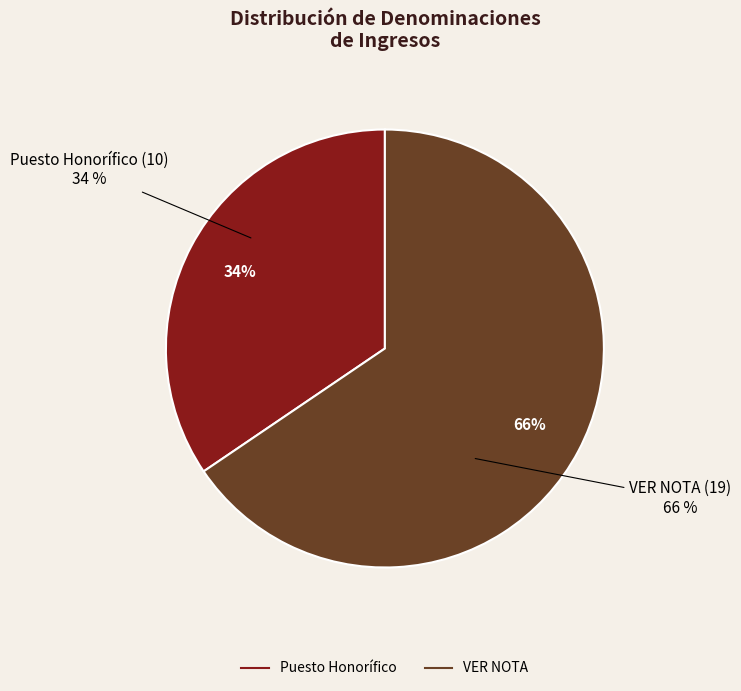

The Puesto Honorífico slice represents 34% of the pie. True or false?

True